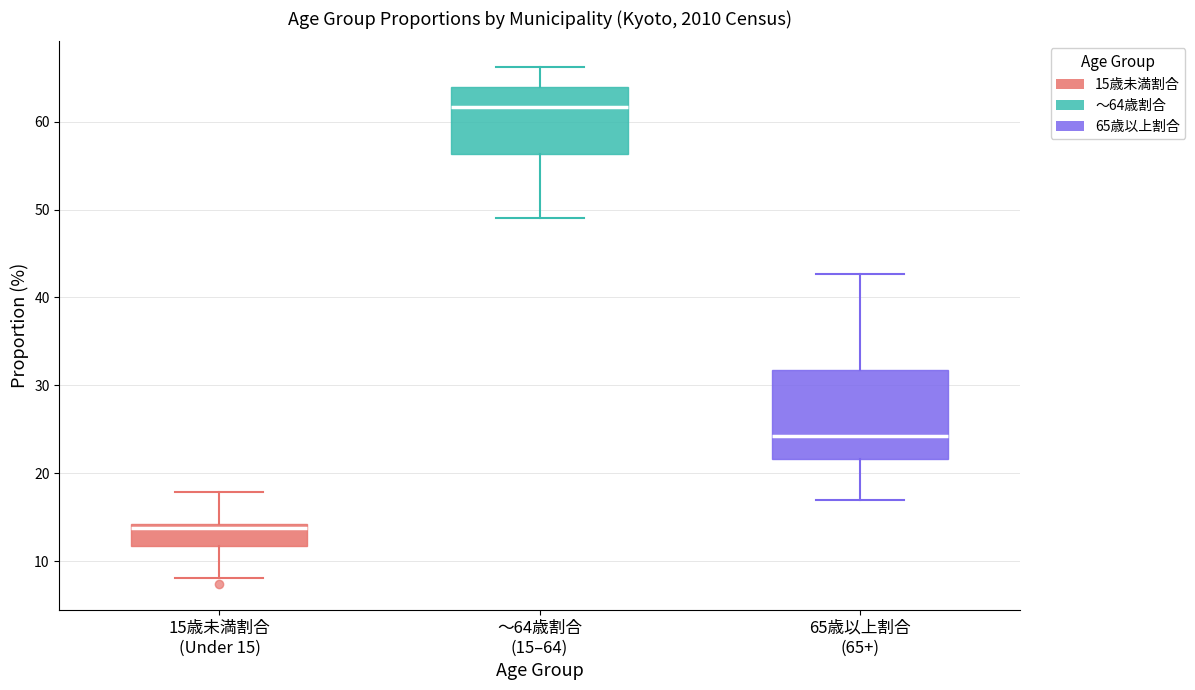

Which box's median line is the highest?

～64歳割合 (15–64)